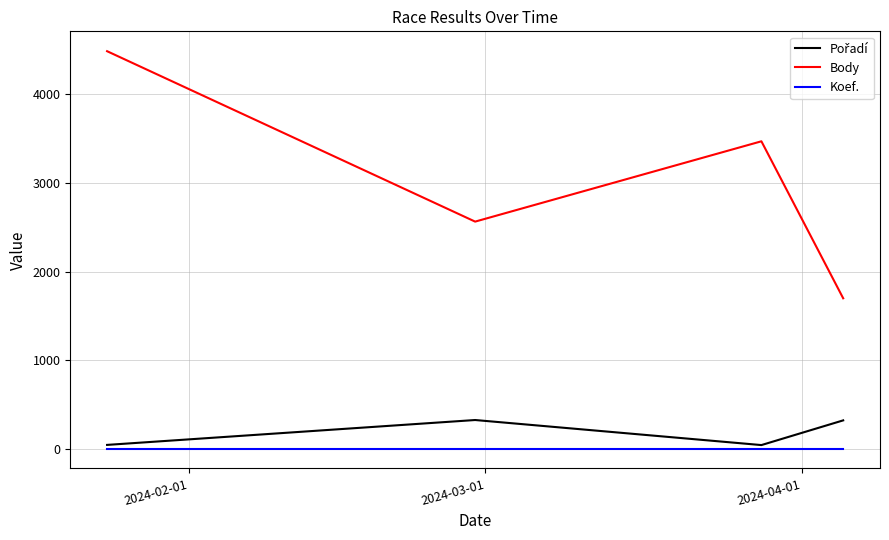

True or false: Koef. and Body cross at least once.

False